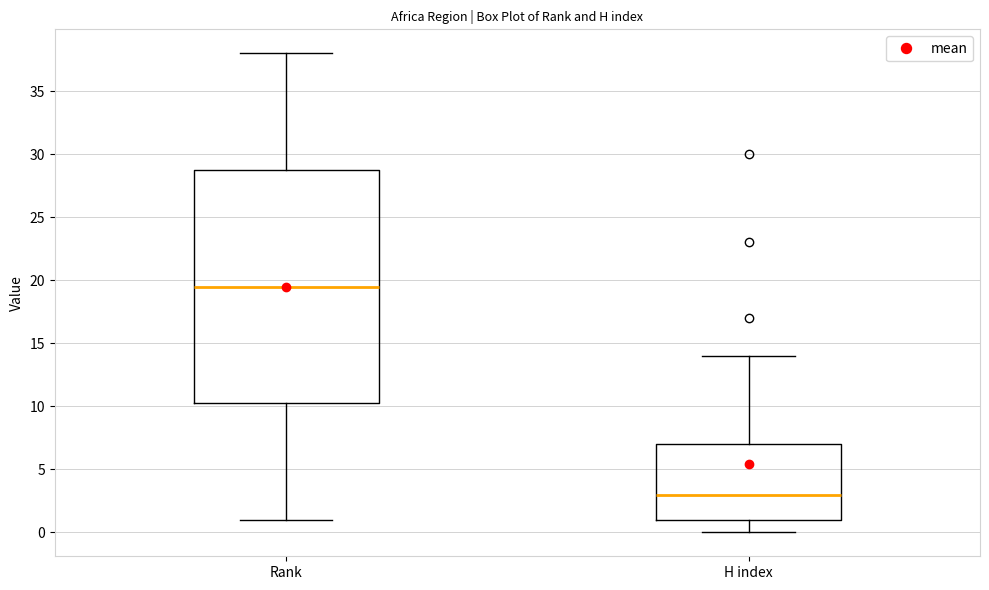

Where does the lower whisker of the box for H index end on the y-axis? The values are not printed on the chart, so give them approximately, as read against the axis.

0.0